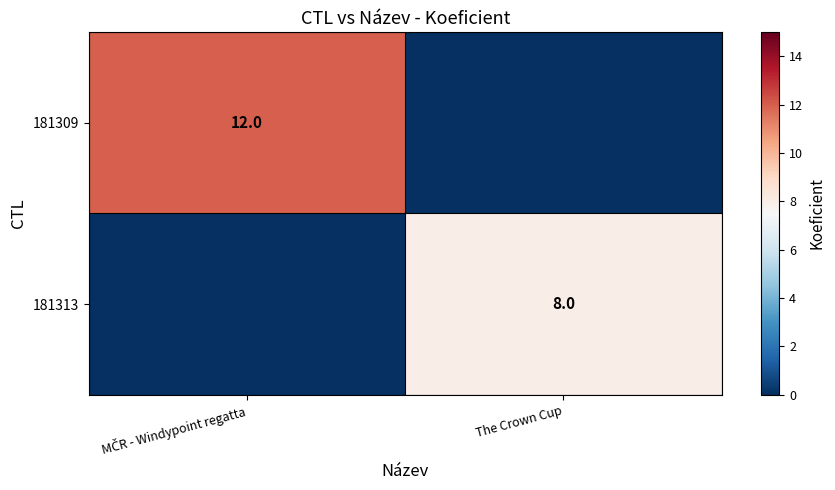

At which label does 181313 reach its minimum?

MČR - Windypoint regatta